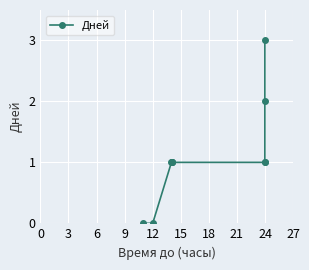

What is the average value?

1